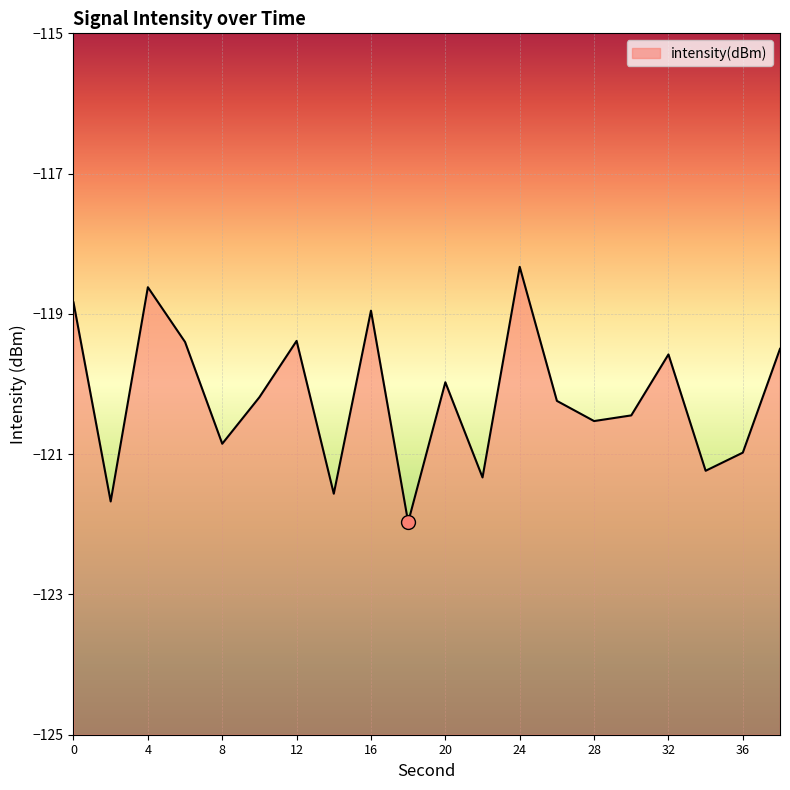

Reading right to left, what are all the values shown in this chart?

38=-119.5	36=-121.0	34=-121.2	32=-119.6	30=-120.4	28=-120.5	26=-120.2	24=-118.3	22=-121.3	20=-120.0	18=-122.0	16=-119.0	14=-121.6	12=-119.4	10=-120.2	8=-120.9	6=-119.4	4=-118.6	2=-121.7	0=-118.8